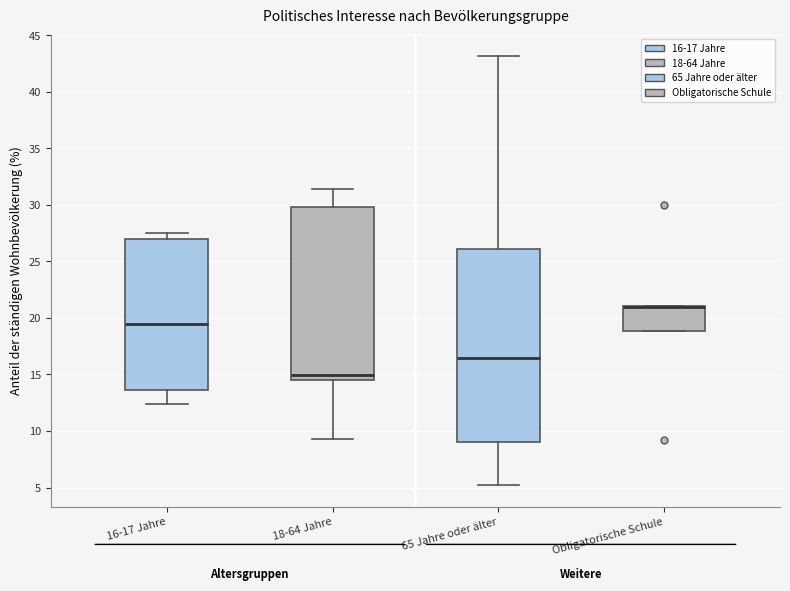

Comparing the boxes themselves (not the whiskers), which one is the tallest?

65 Jahre oder älter